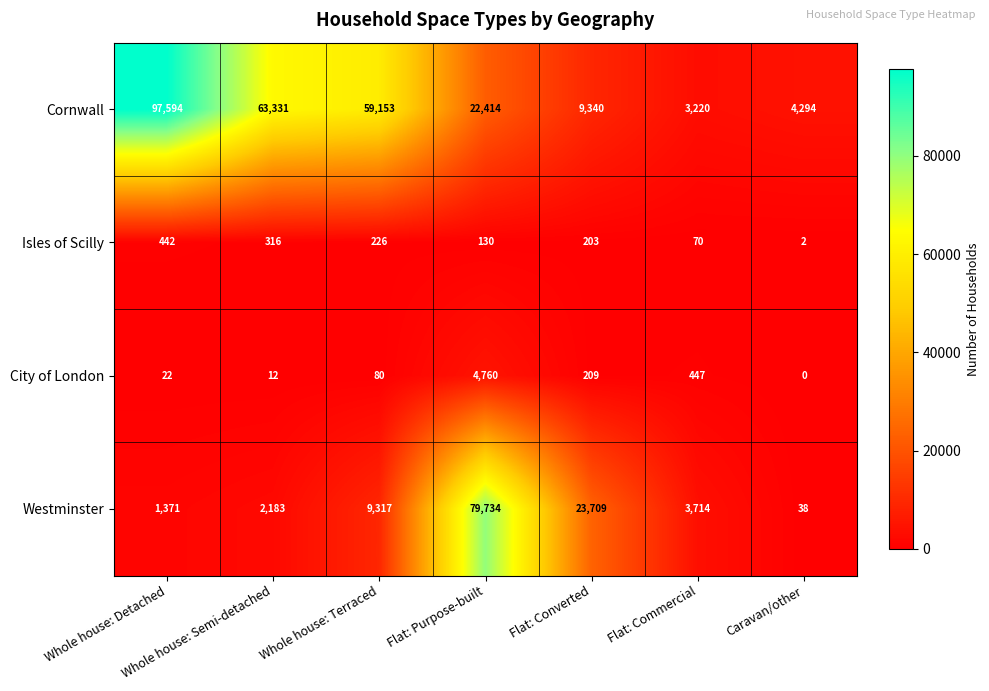

Read the Westminster value at Whole house: Detached, to the nearest 10.

1370